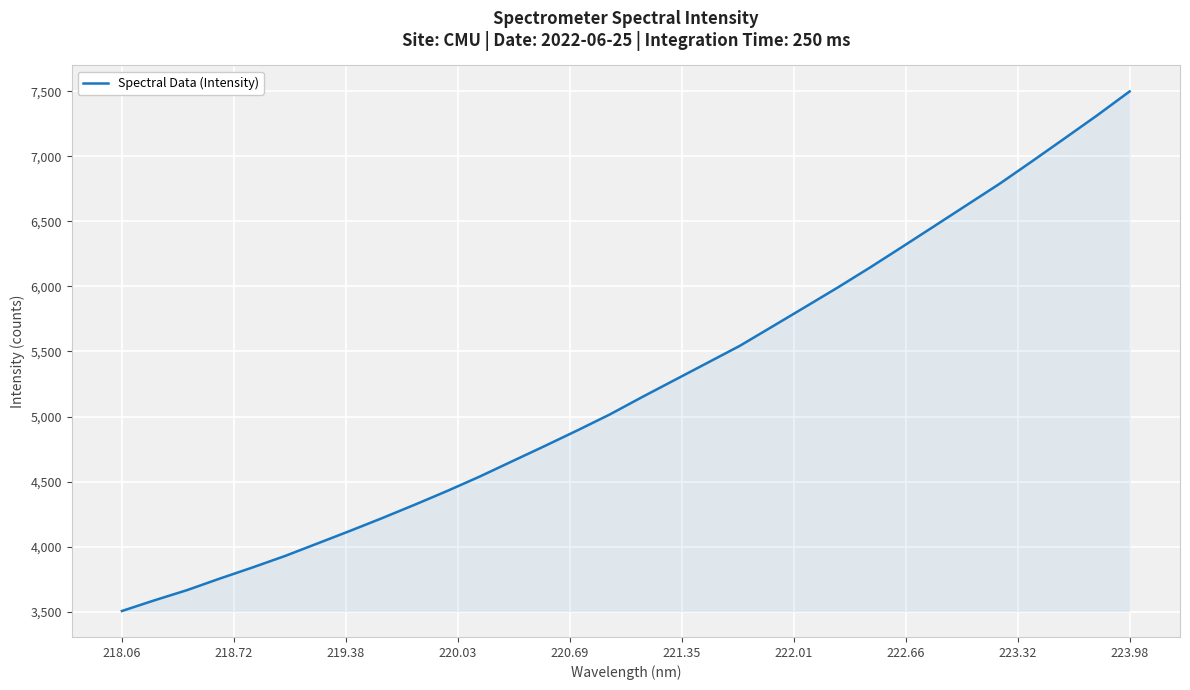

How many values are below 5150?

16